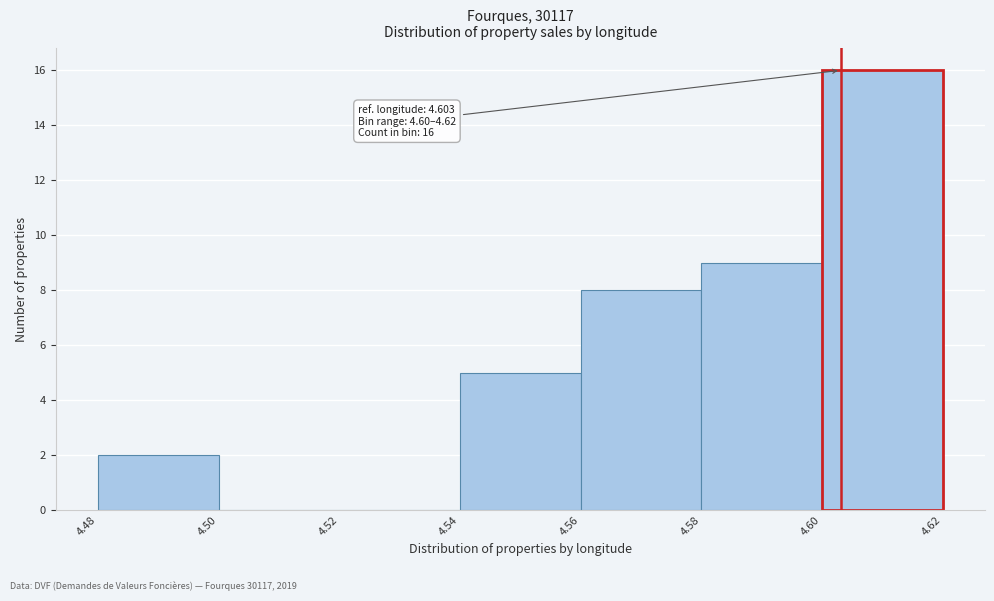

Which range on the x-axis has the tallest bar?

4.60 to 4.62